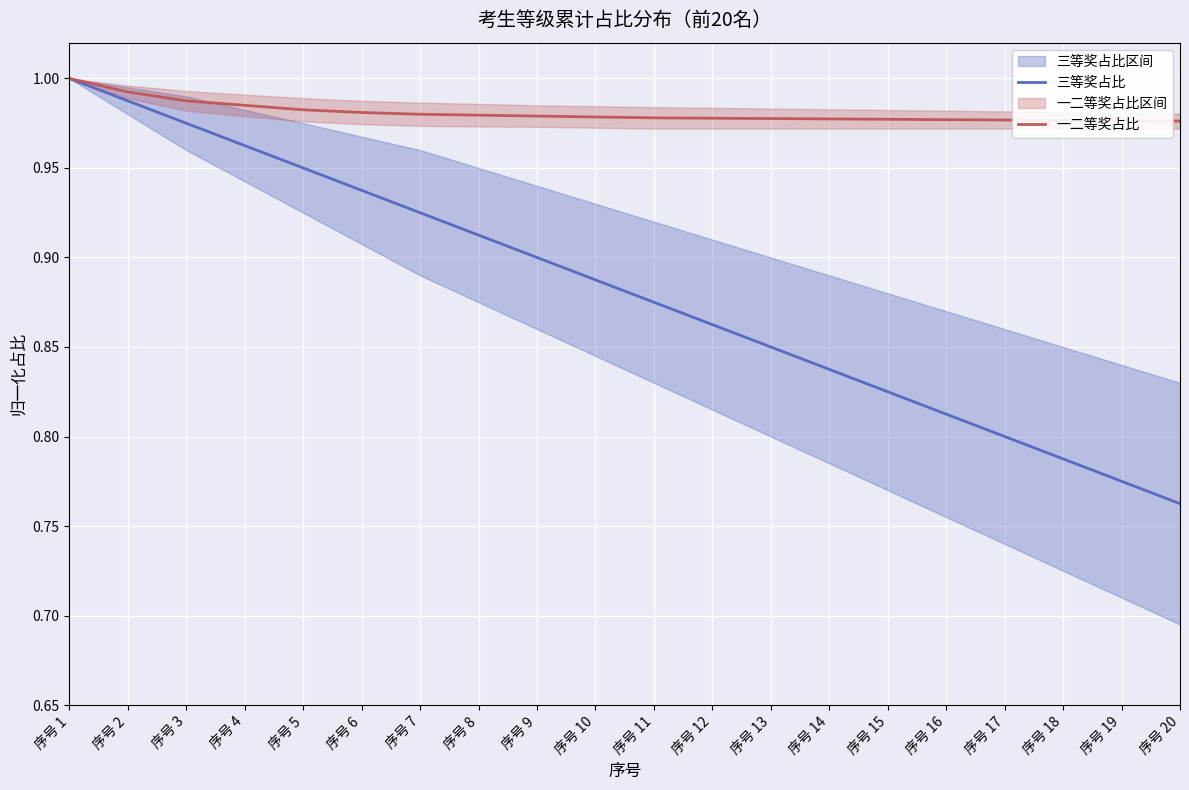

True or false: 一二等奖占比 and 三等奖占比 cross at least once.

False